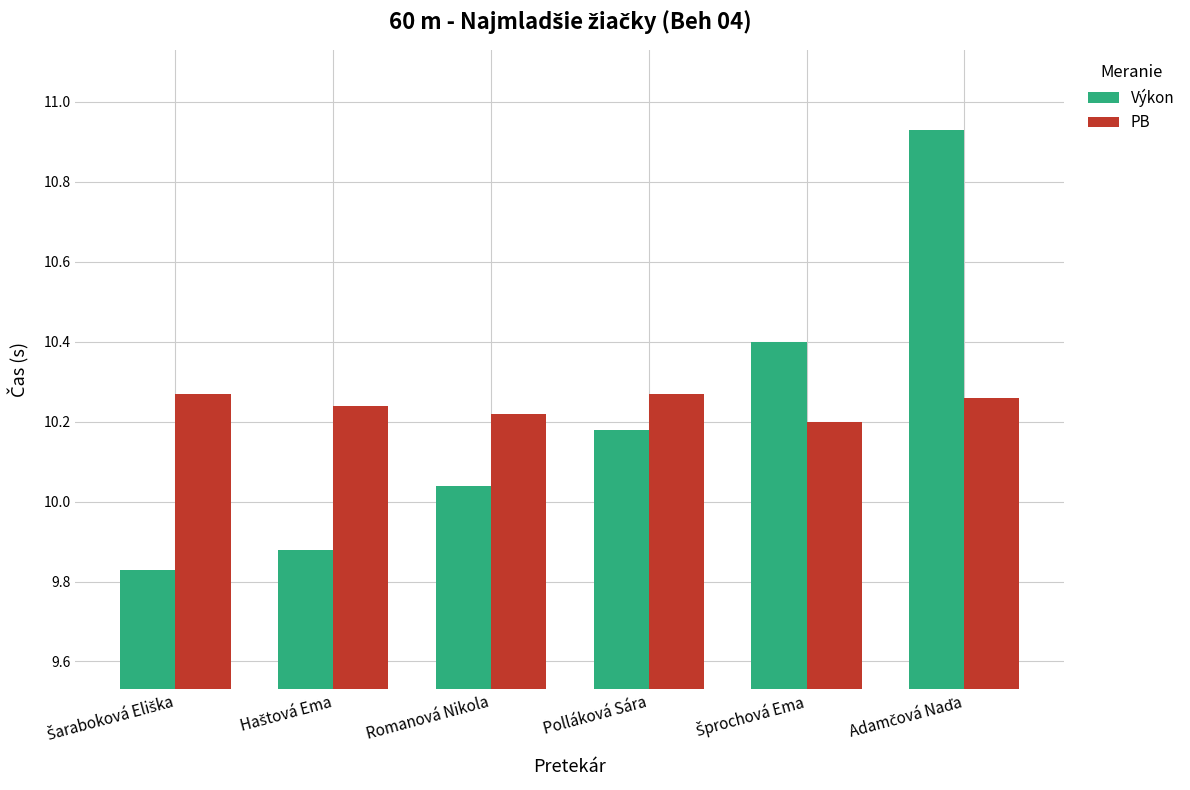

At how many categories does at least one series exceed 10?

6